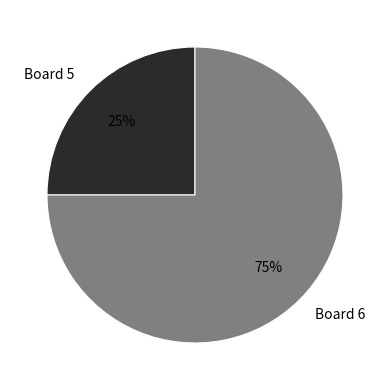

Which category has the smallest portion of the pie?

Board 5